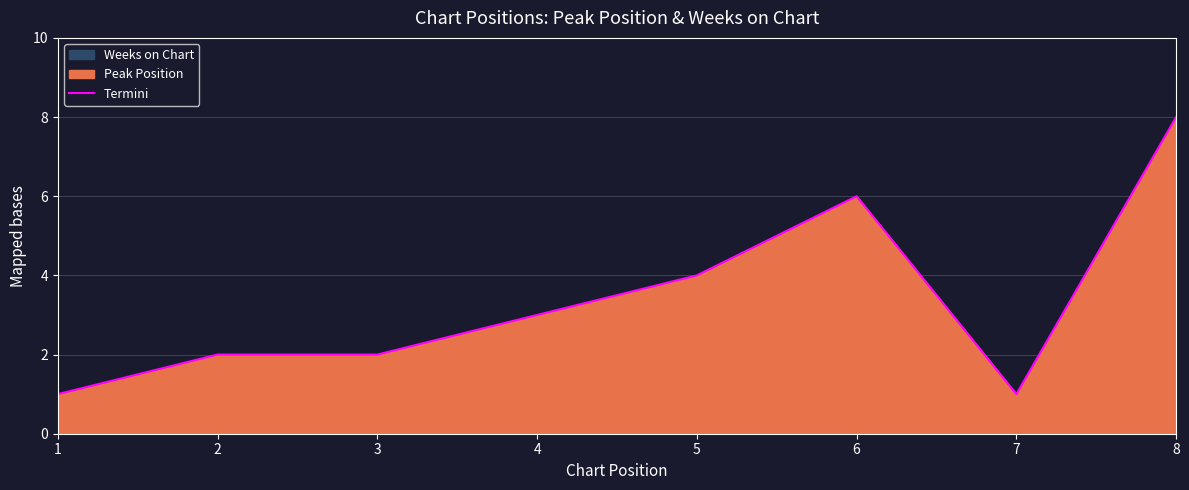

Reading left to right, list all the values displayed in this chart.

1	2	2	3	4	6	1	8